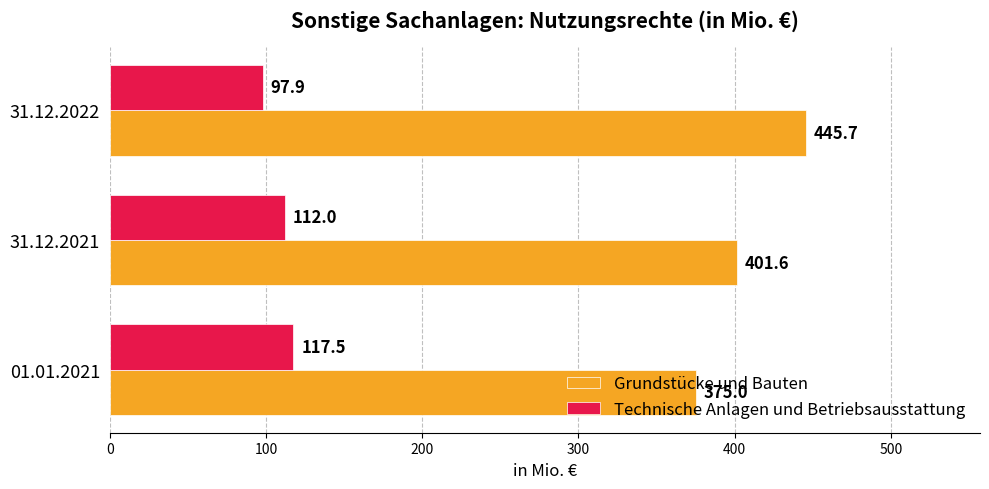

Rank the series by their maximum value, from highest to lowest.

Grundstücke und Bauten, Technische Anlagen und Betriebsausstattung